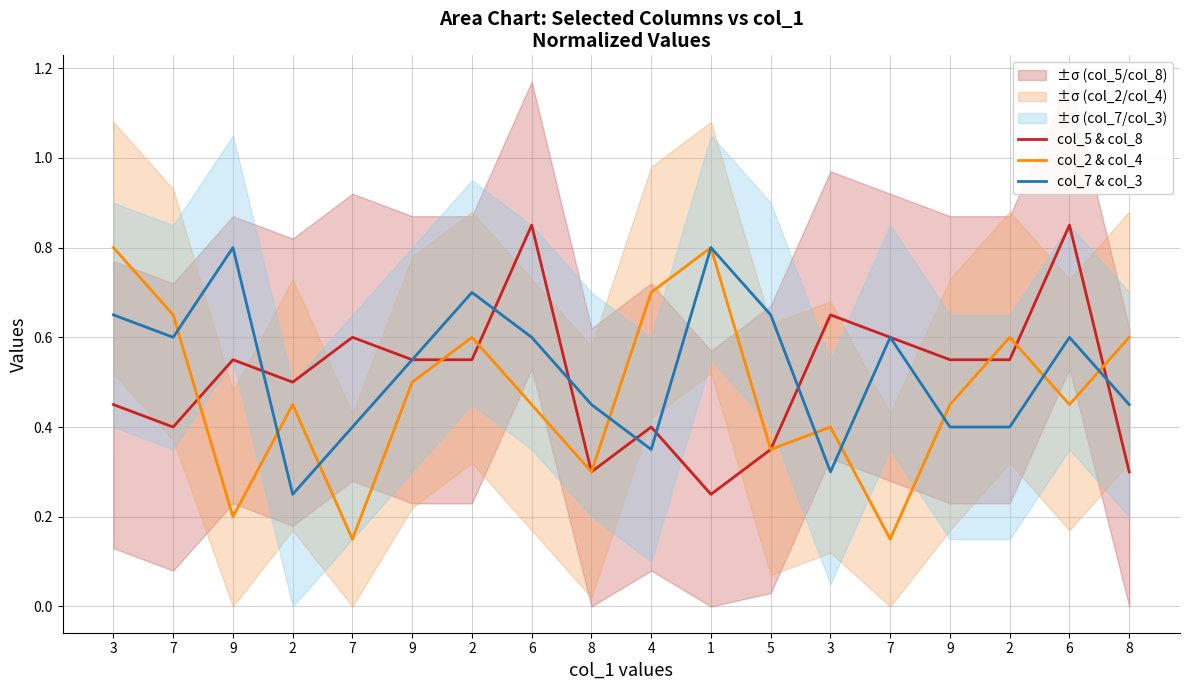

Rank the series by their maximum value, from highest to lowest.

col_5 & col_8, col_2 & col_4, col_7 & col_3